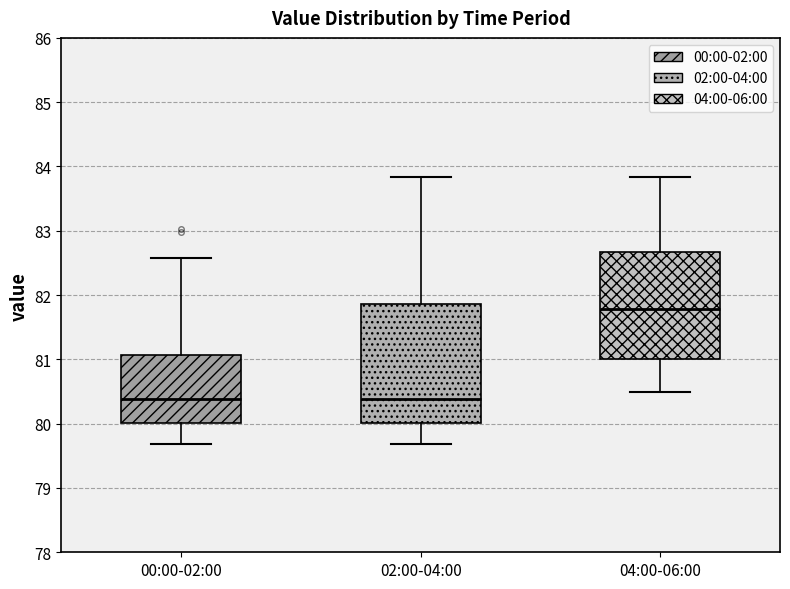

Where is the upper edge of the box for 04:00-06:00 on the y-axis? The values are not printed on the chart, so give them approximately, as read against the axis.

82.7